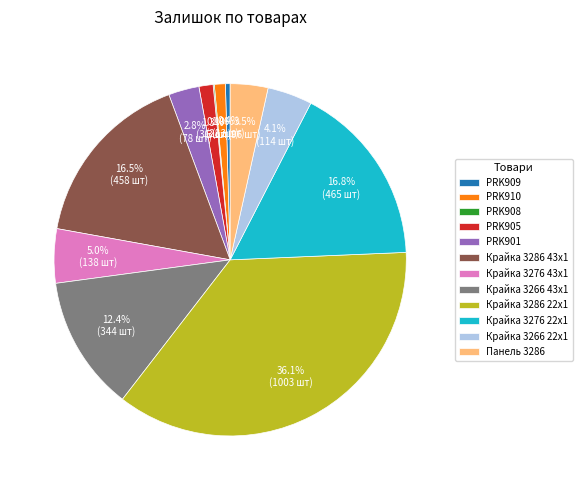

Which has a higher value, PRK905 or Панель 3286?

Панель 3286